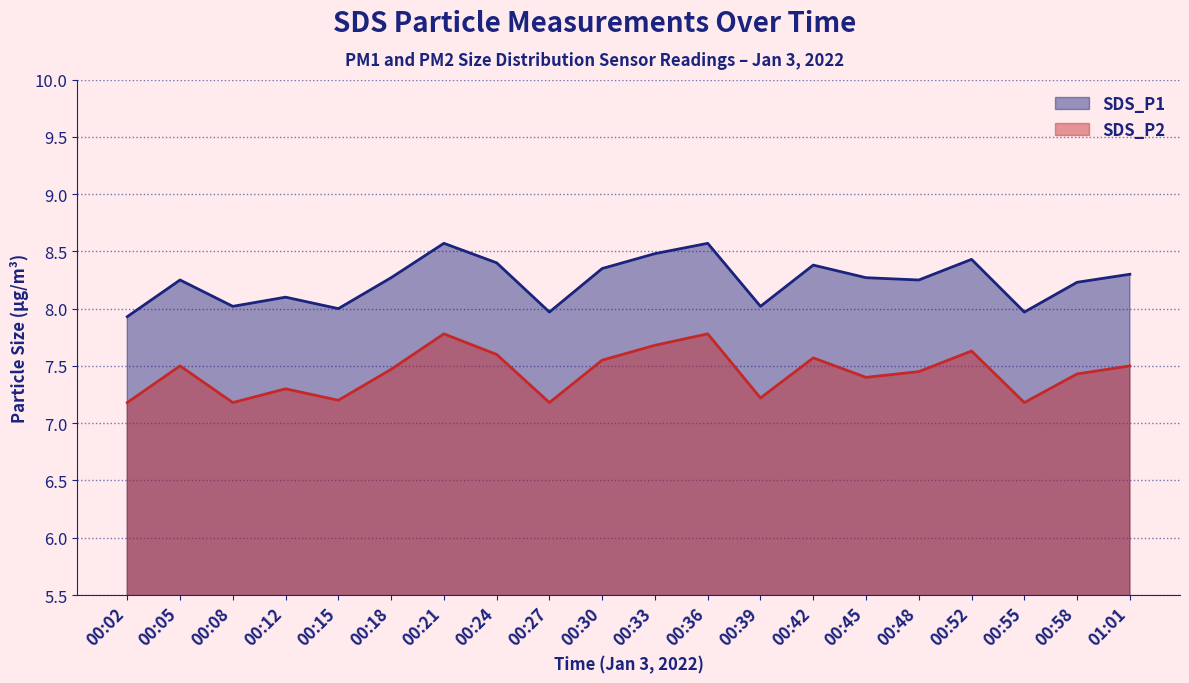

What is the label of the 14th point from the left?

00:42